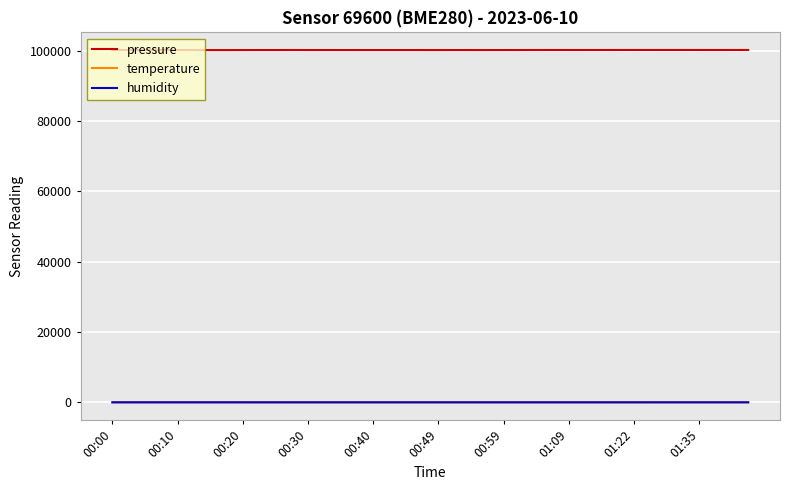

Which series has the largest total across all categories?

pressure